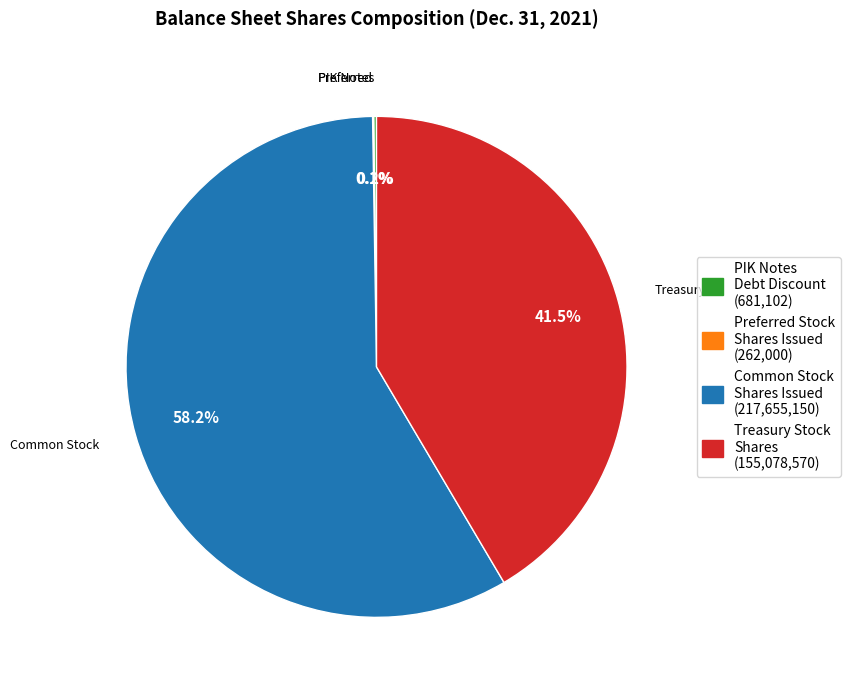

What is the largest slice in the pie chart?

Common Stock Shares Issued (217,655,150)